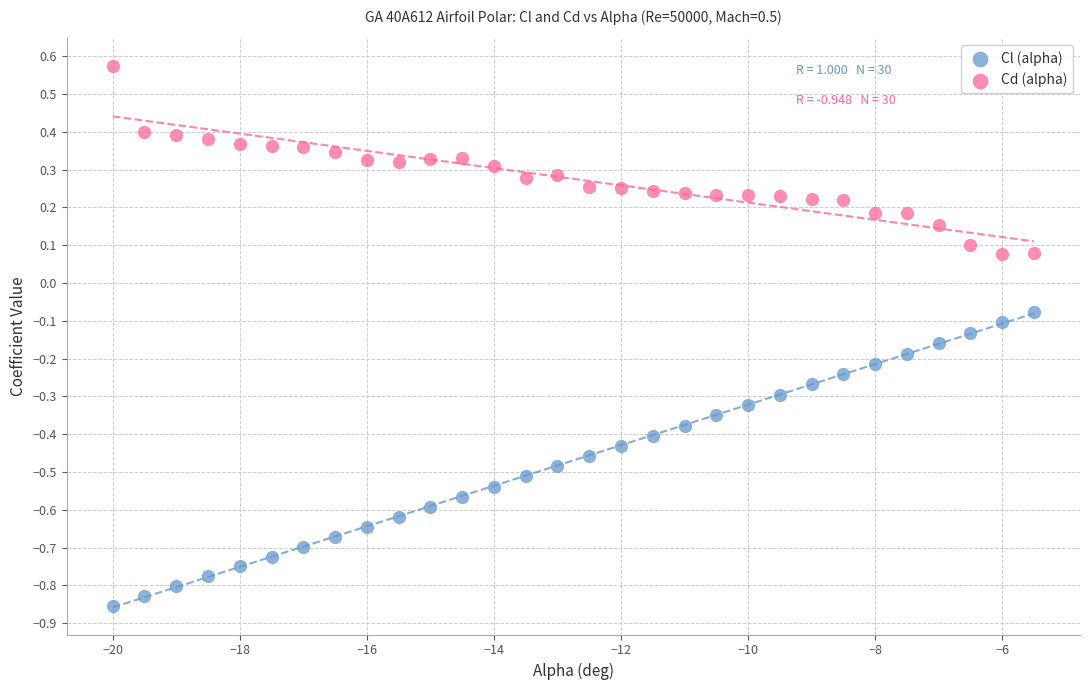

Which series reaches the maximum Y coordinate?

Cd (alpha)